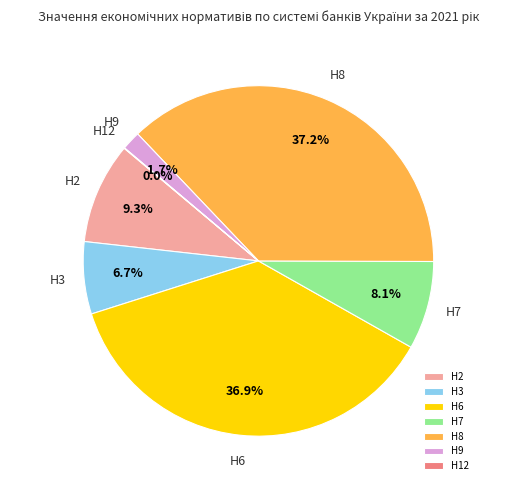

True or false: Н8 accounts for 37% of the total.

True